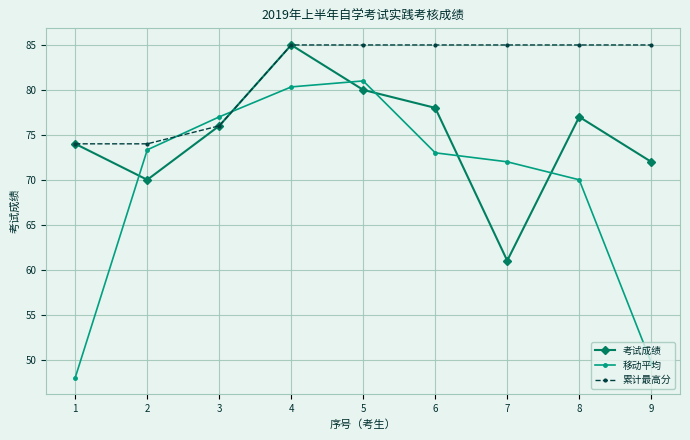

What is the difference between the maximum and minimum values in the 移动平均 series?

33.0